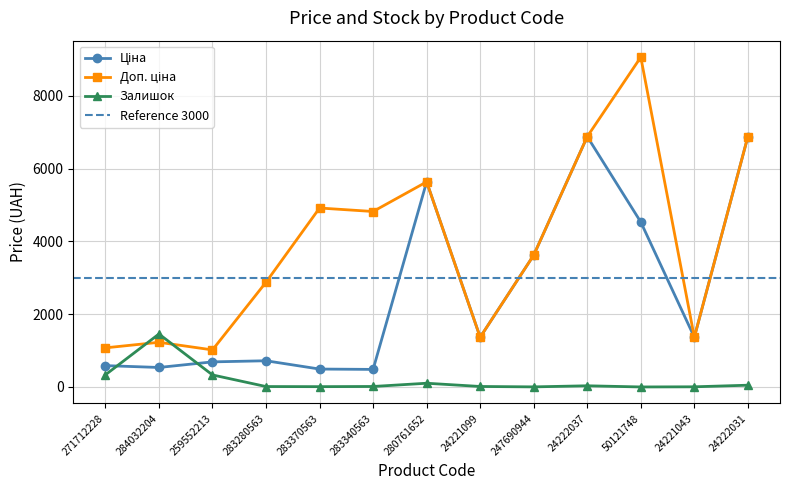

Is the value of Ціна at 24222031 greater than the value of Залишок at 24222037?

Yes